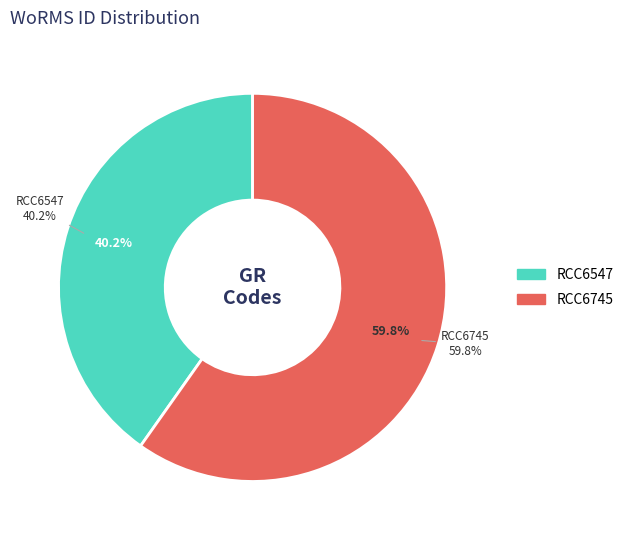

How much of the chart is everything except RCC6745?

40.2%